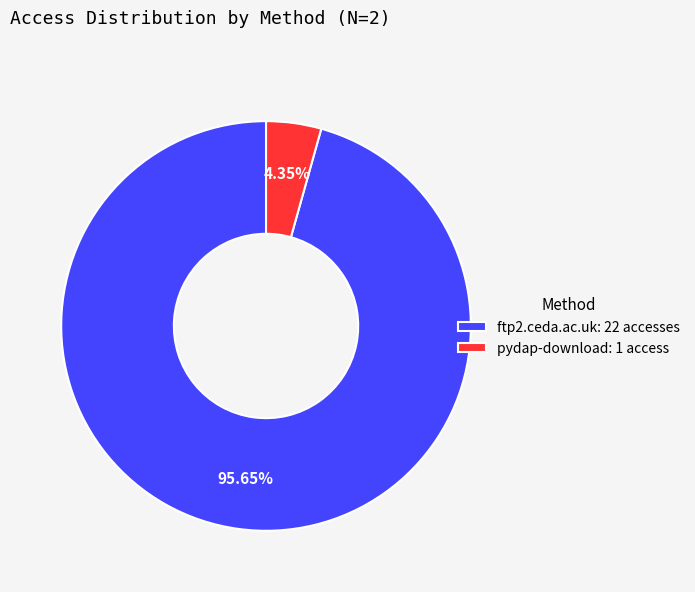

Which category has the smallest portion of the pie?

pydap-download